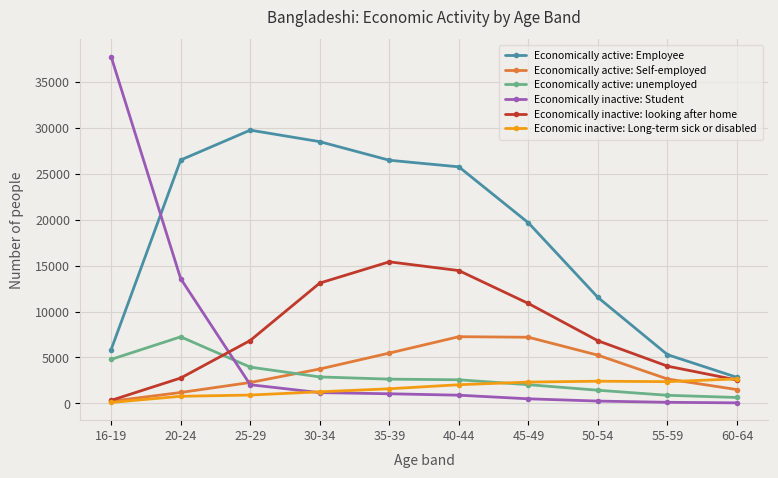

What is the sum of the Economic inactive: Long-term sick or disabled values at 55-59 and 35-39?

3945